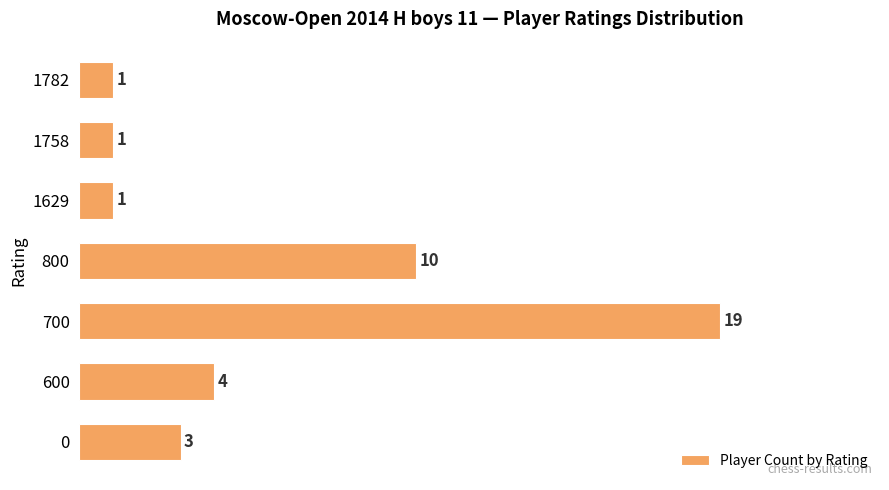

The value at 0 is 3. True or false?

True